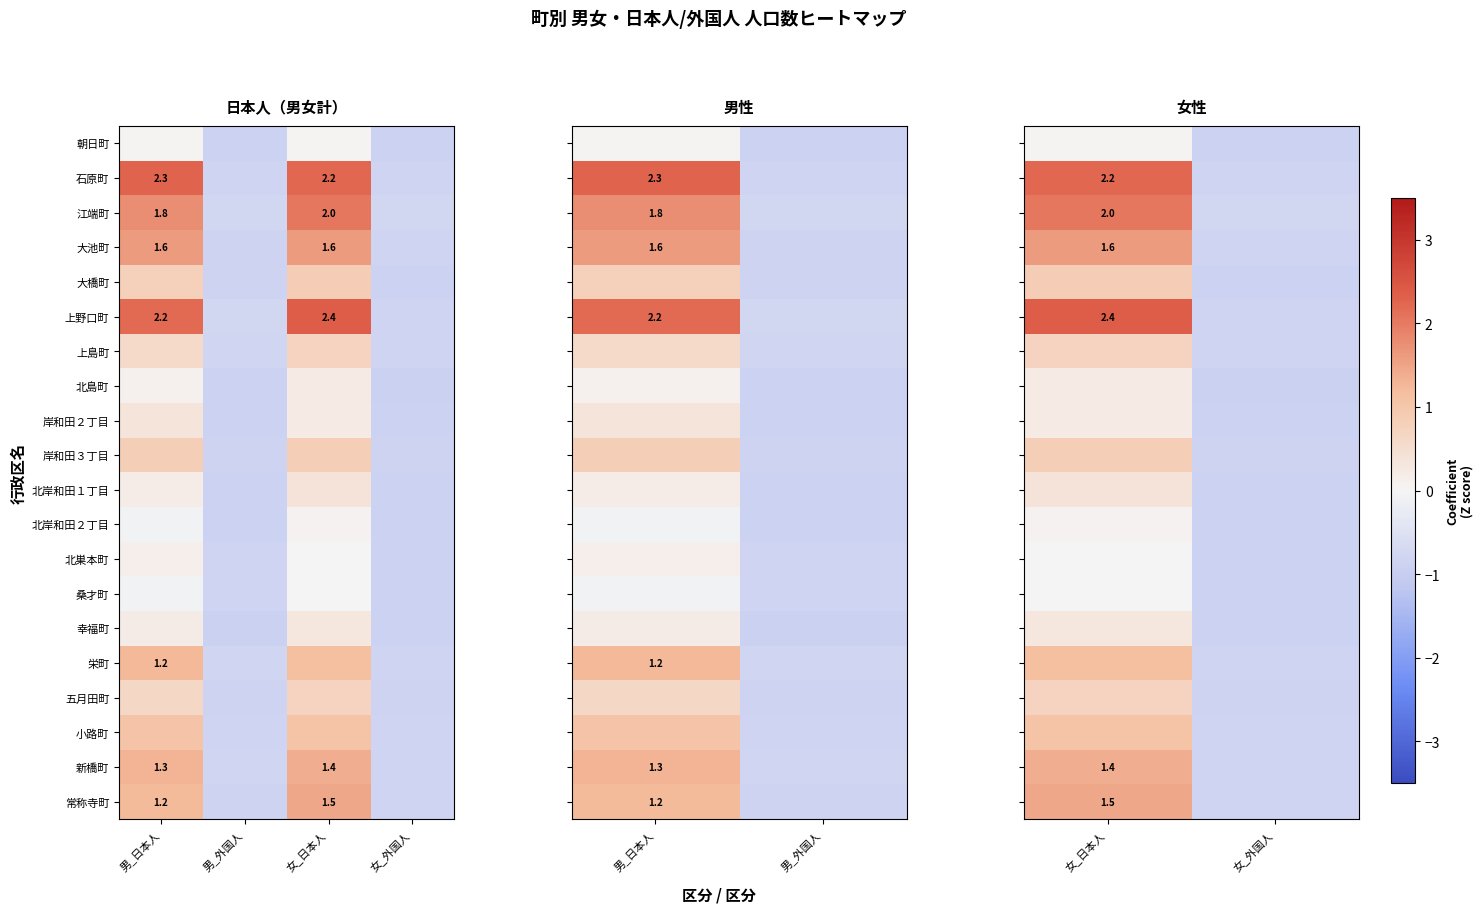

What is the approximate value of 岸和田３丁目 at 女_日本人?

0.8